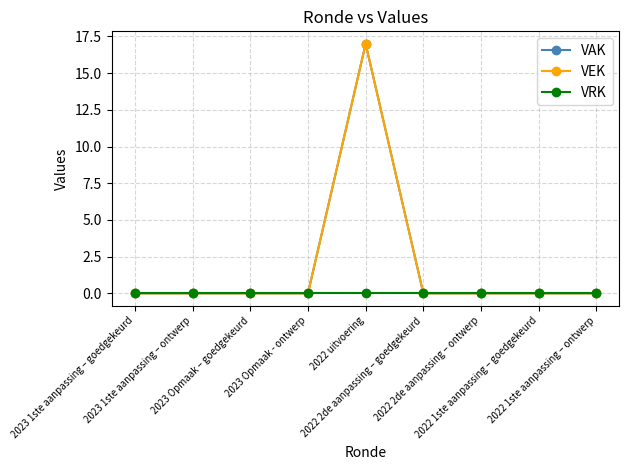

How many lines are shown in the chart?

3